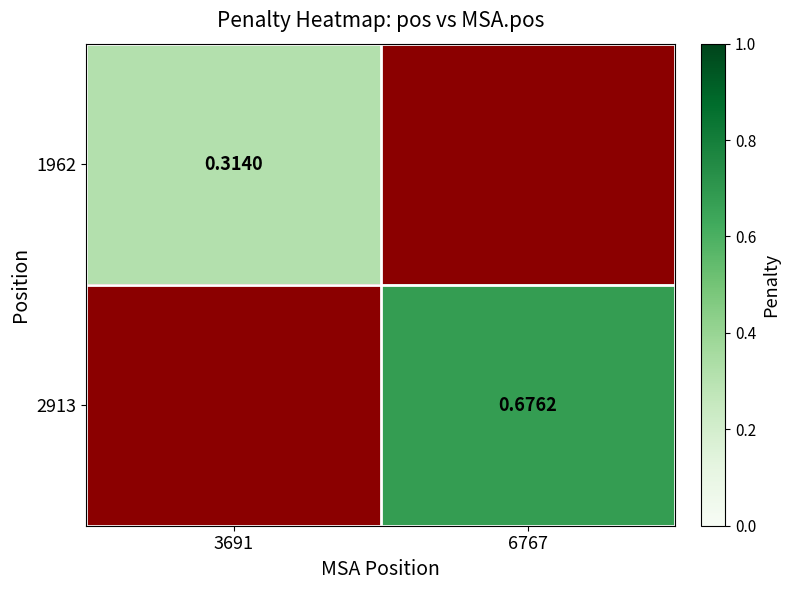

Count the number of data series in this chart.

2